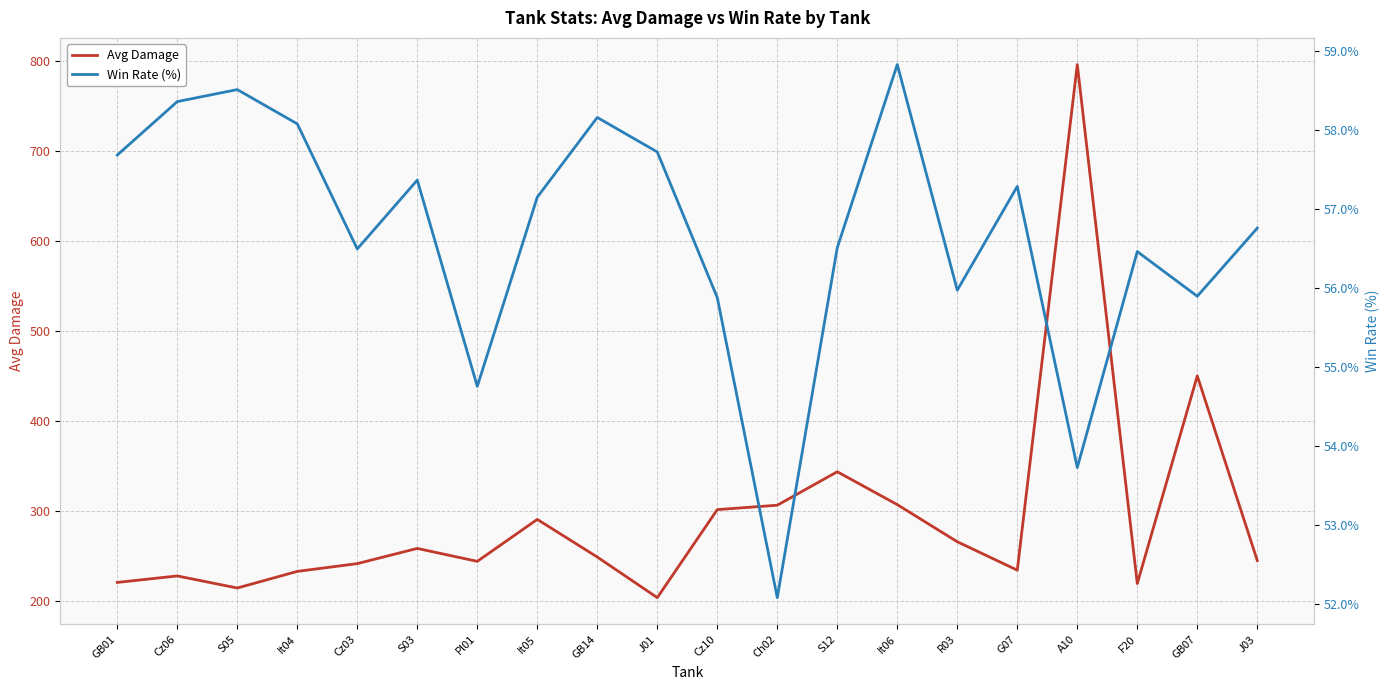

What position from the left is F20?

18